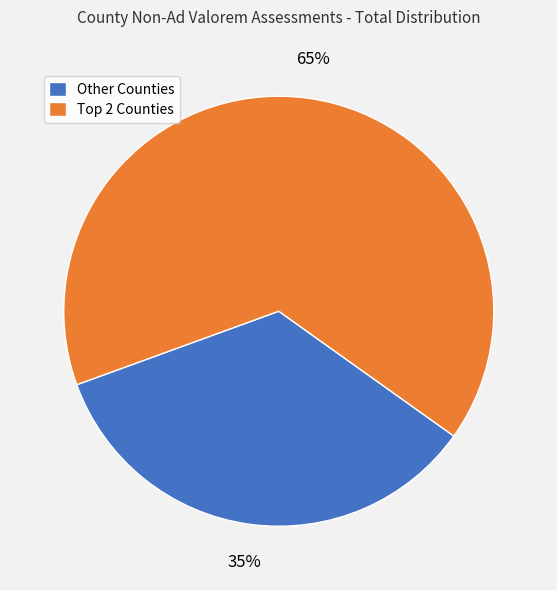

How many slices are in this pie chart?

2